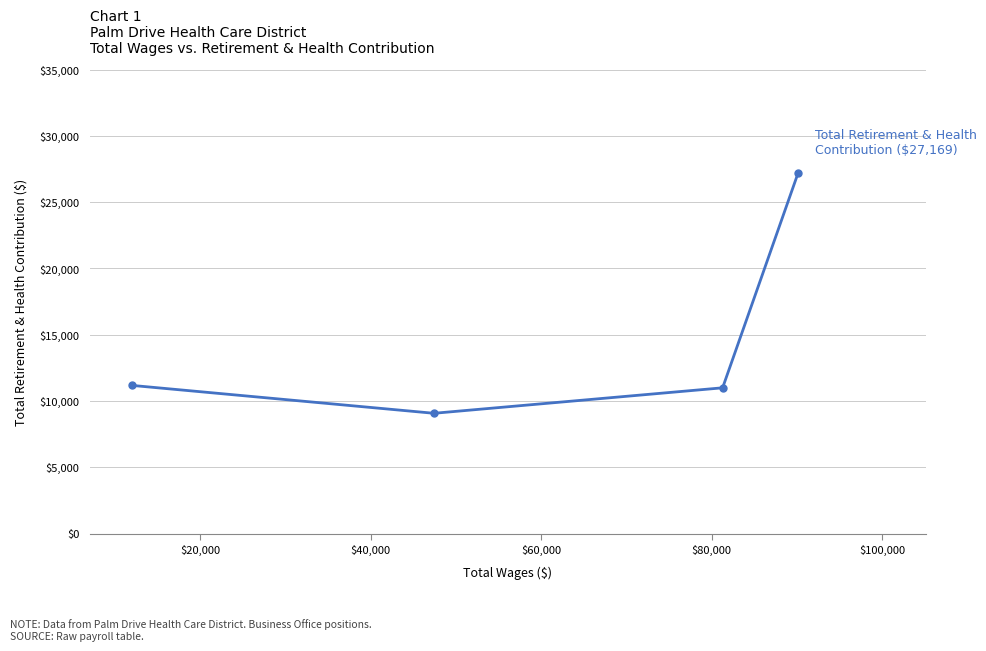

What is the maximum value shown in the chart?

27169